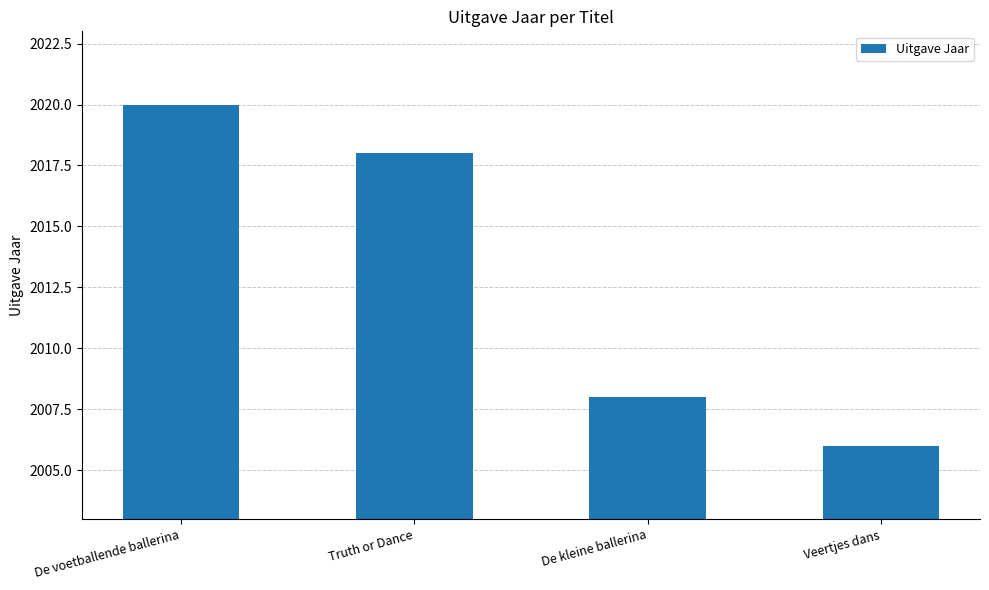

Reading left to right, list all the values displayed in this chart.

De voetballende ballerina=2020	Truth or Dance=2018	De kleine ballerina=2008	Veertjes dans=2006